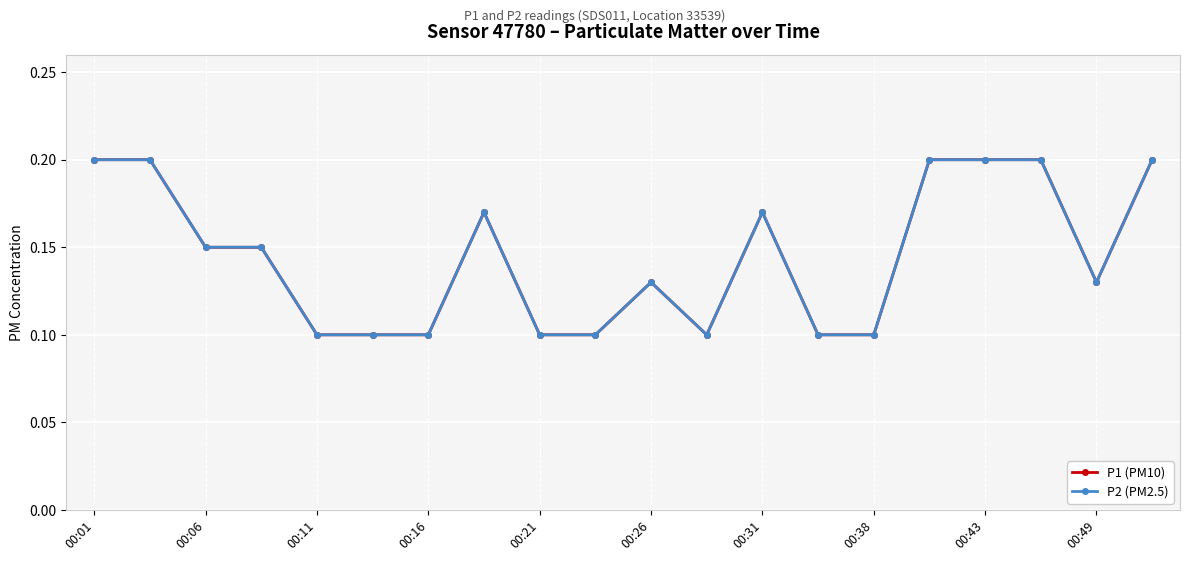

In P1 (PM10), how many points are higher than both neighbors (excluding endpoints)?

3